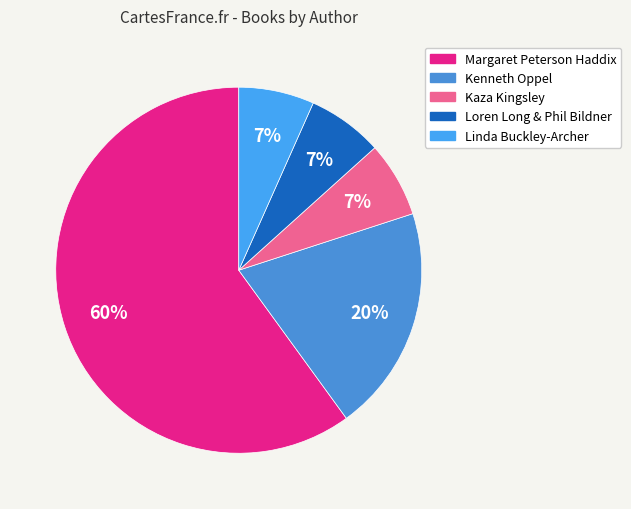

Is there a majority slice in this chart?

Yes